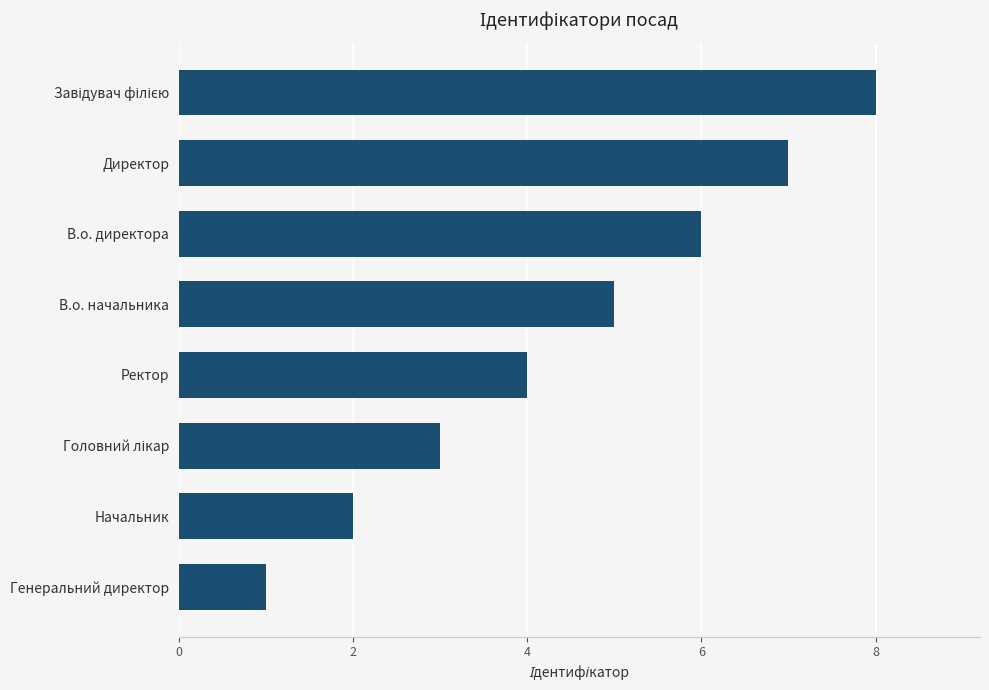

At which category does the chart reach its minimum across all series?

Генеральний директор